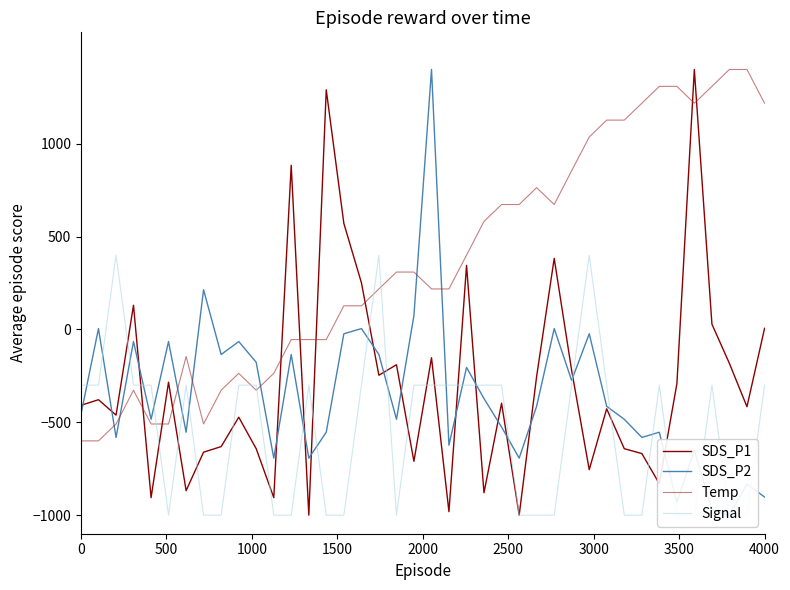

What is the difference between the maximum and minimum values in the Temp series?

2000.0